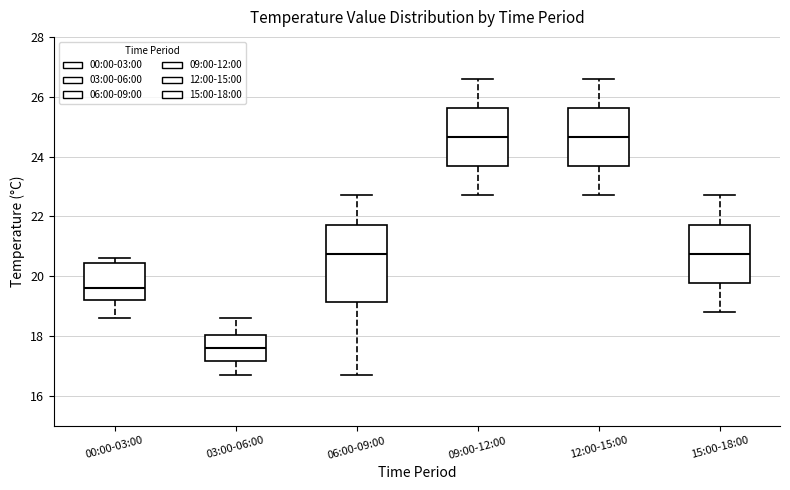

Reading left to right, read every box against the y-axis: the position of its median line, the range the box covers, and the ends of its whiskers. The values are not printed on the chart, so give them approximately, as read against the axis.

00:00-03:00: median 19.6, box 19.2 to 20.4, whiskers 18.6 to 20.6
03:00-06:00: median 17.6, box 17.2 to 18.0, whiskers 16.8 to 18.6
06:00-09:00: median 20.8, box 19.2 to 21.8, whiskers 16.8 to 22.8
09:00-12:00: median 24.6, box 23.6 to 25.6, whiskers 22.8 to 26.6
12:00-15:00: median 24.6, box 23.6 to 25.6, whiskers 22.8 to 26.6
15:00-18:00: median 20.8, box 19.8 to 21.8, whiskers 18.8 to 22.8